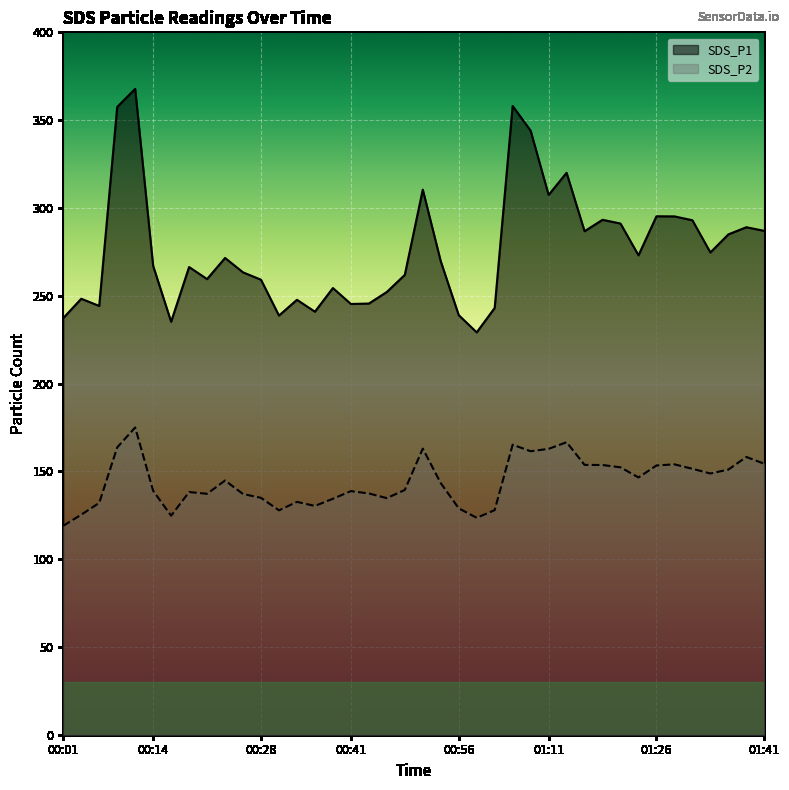

What is the difference between the second highest and second lowest values in the SDS_P2 series?

43.0